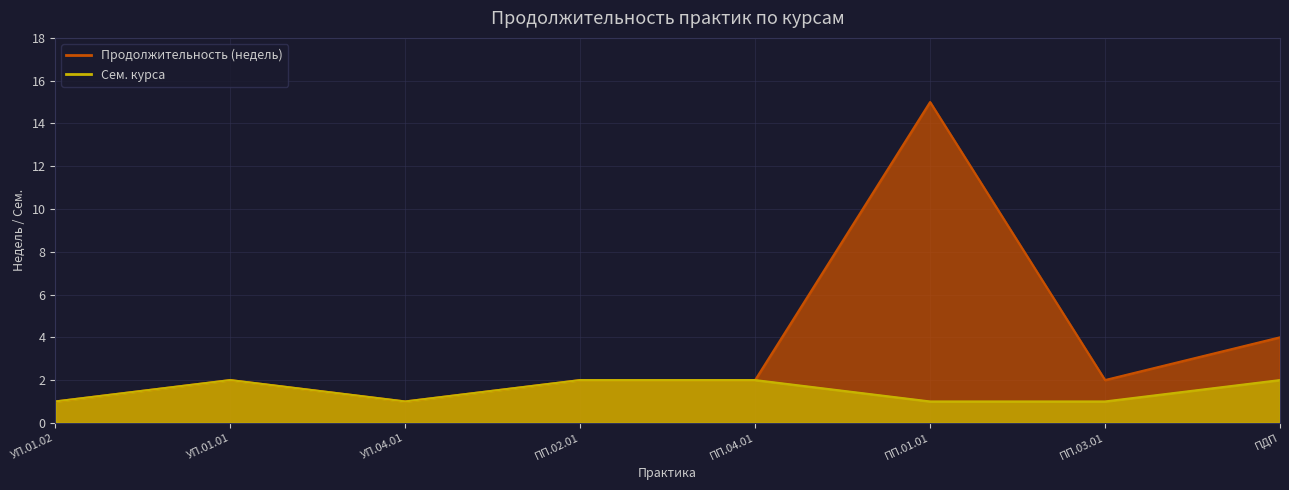

What is the value of the Продолжительность (недель) point at the 1st from the left?

1